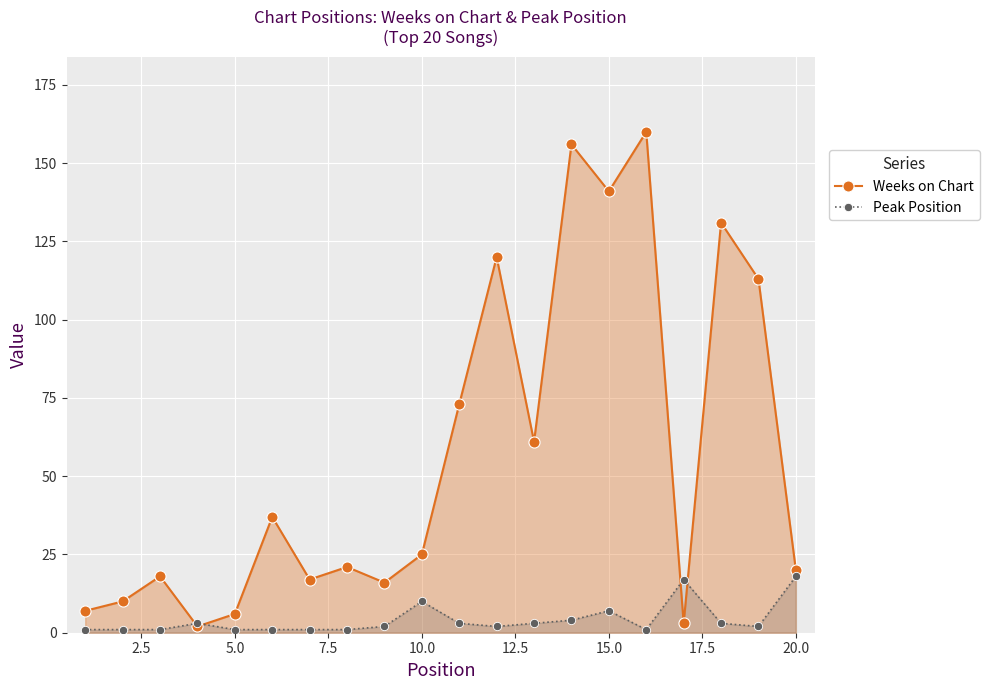

The value of Weeks on Chart at 15.0 is 220. True or false?

False